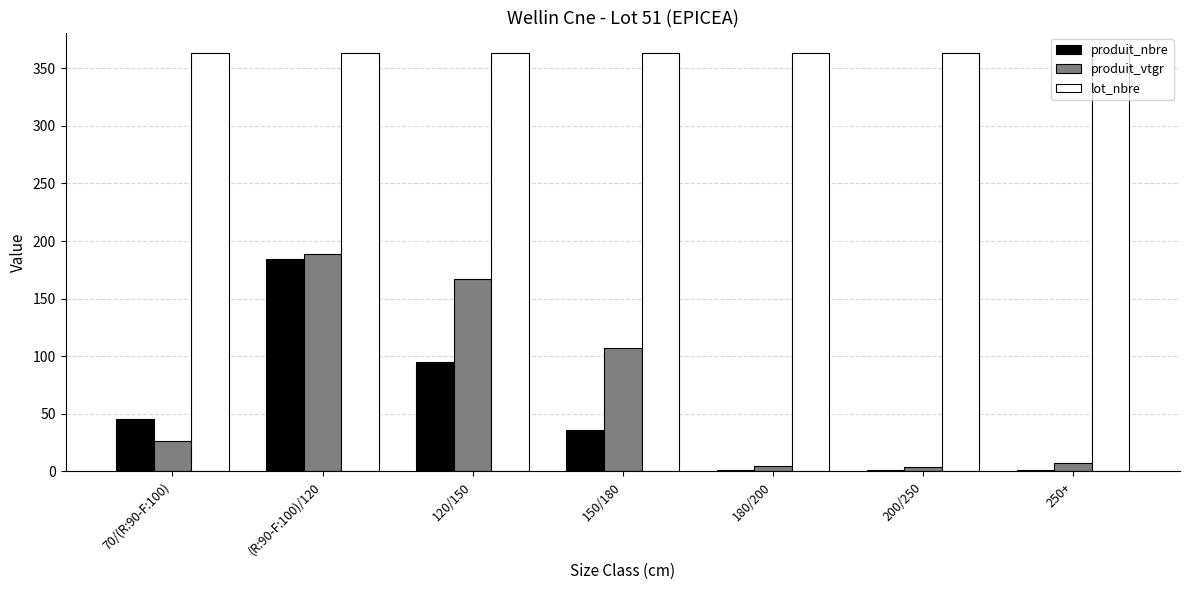

Read the produit_vtgr value at 250+.

7.0